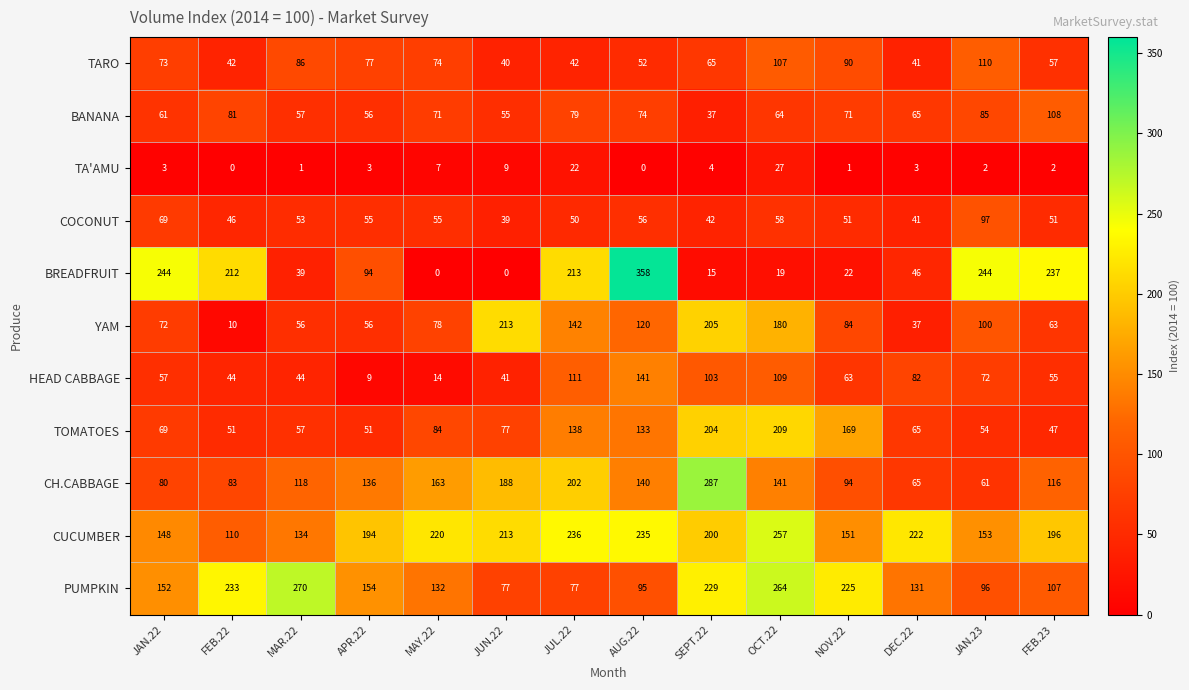

What is the average value of the TARO series?

68